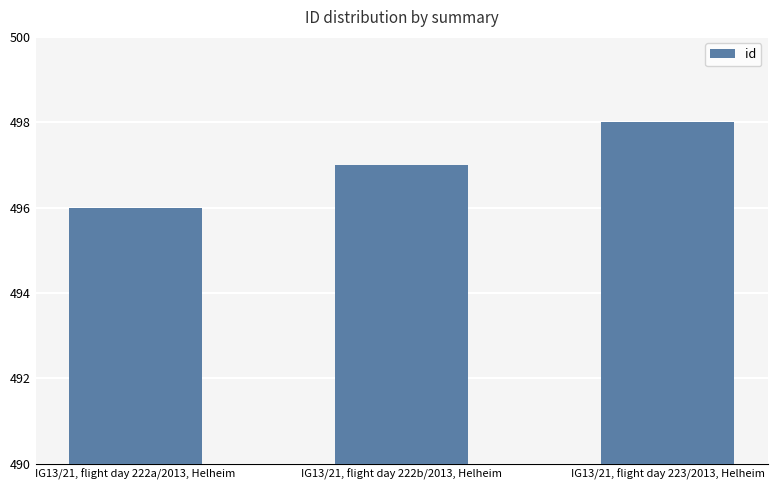

The value at IG13/21, flight day 222a/2013, Helheim is 257. True or false?

False